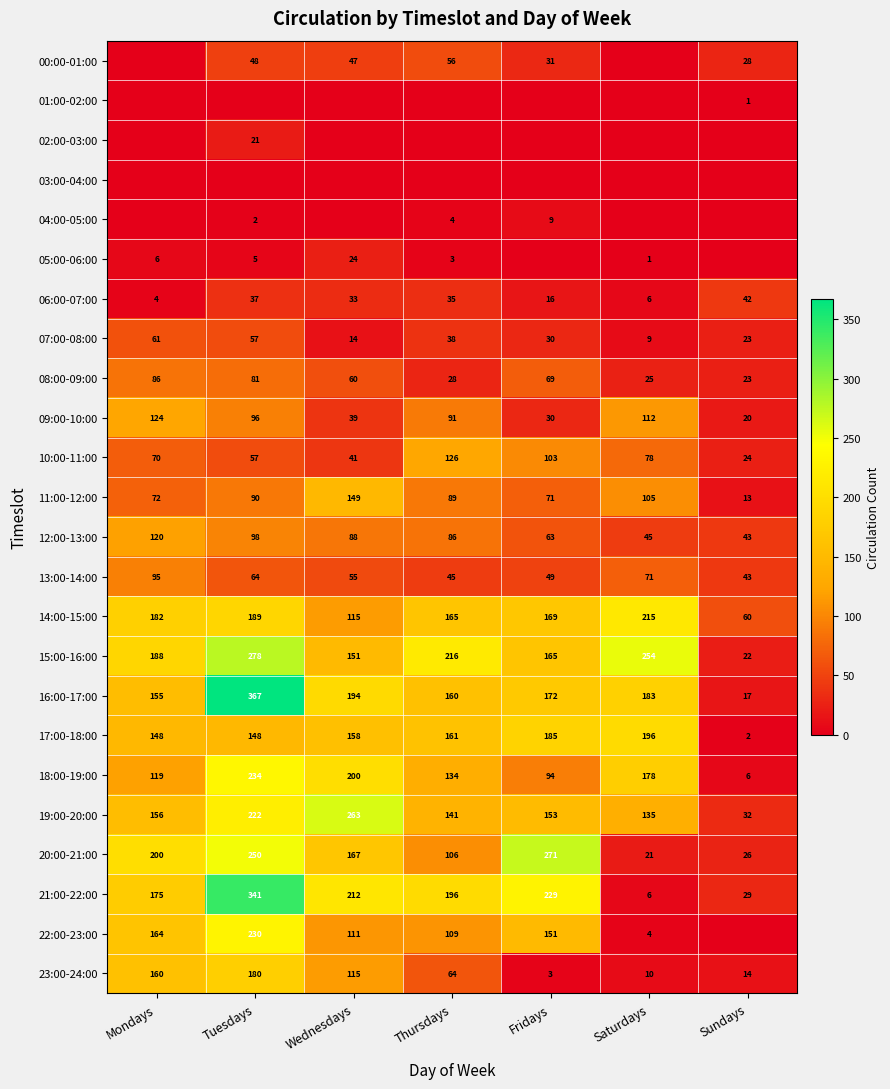

What is the sum of the 12:00-13:00 values at Sundays and Saturdays?

88